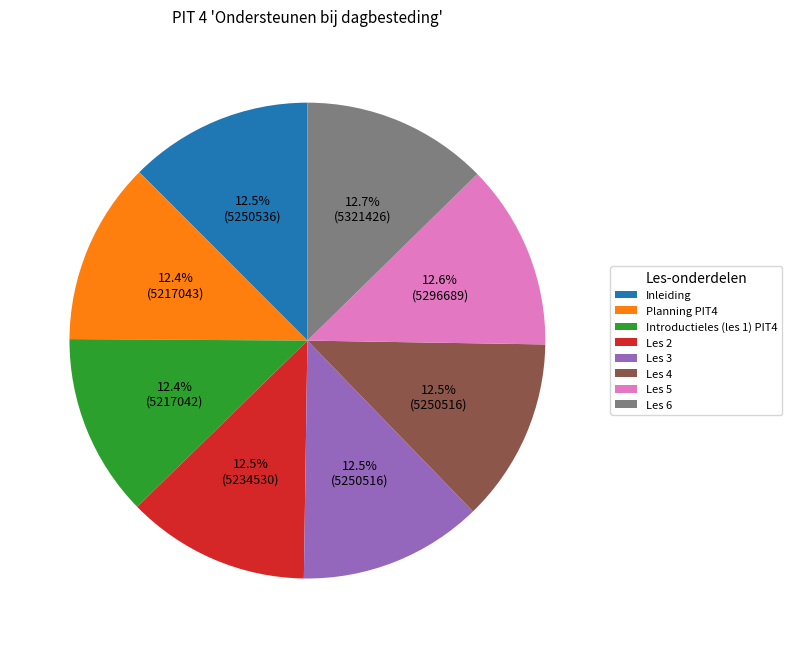

What portion of the pie excludes Les 4?

87.5%